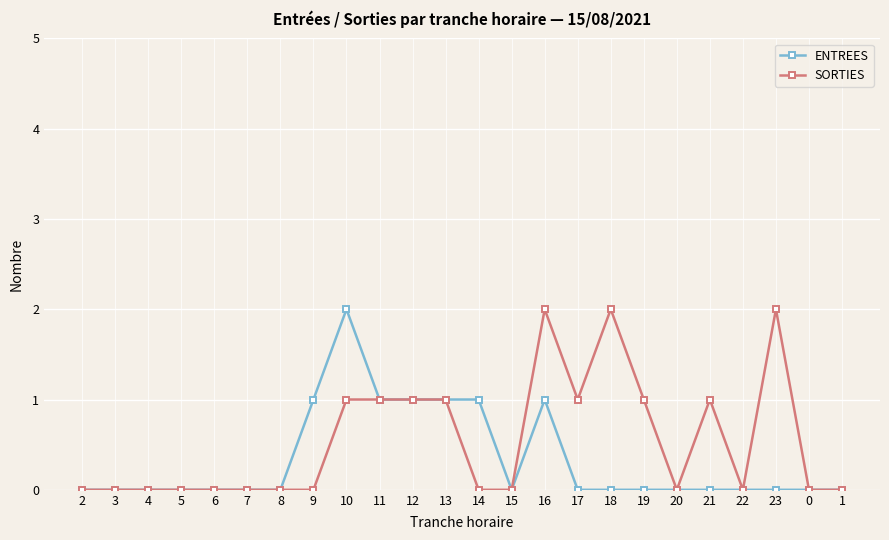

What is the average value of the SORTIES series?

1